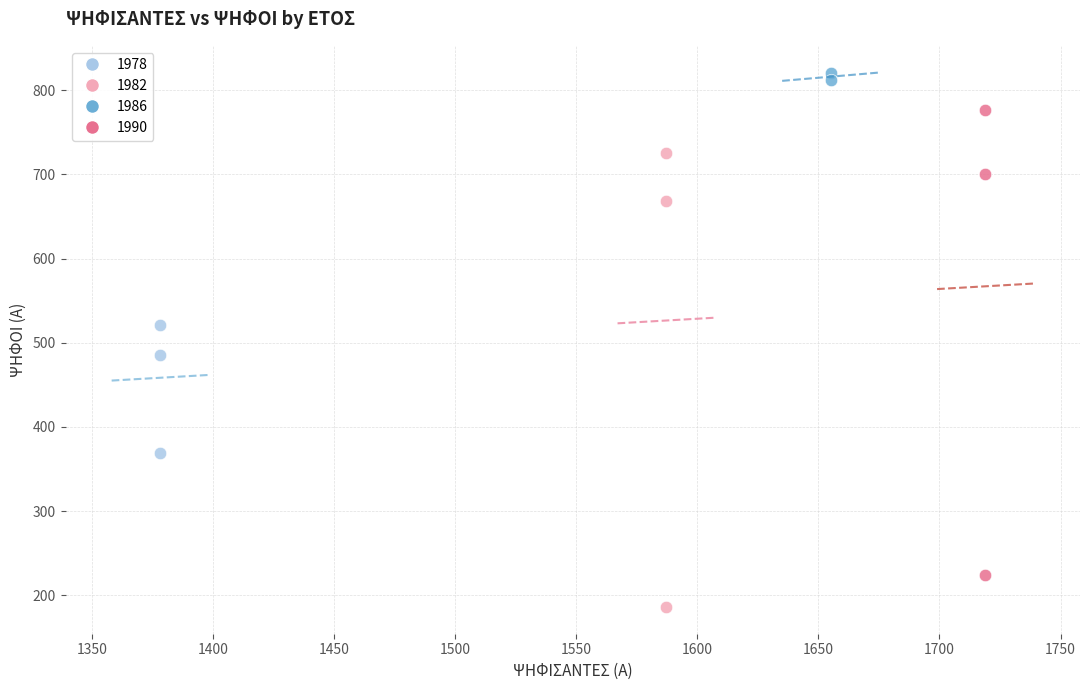

What are all the series names shown in the legend?

1978, 1982, 1986, 1990